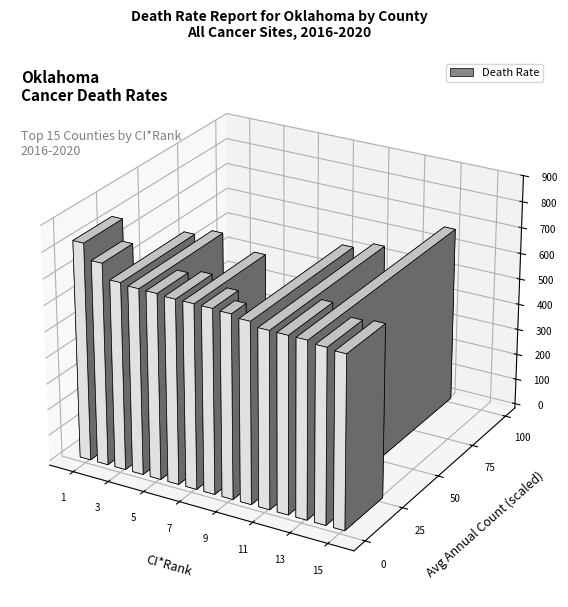

What is the maximum value for death_rates?

832.2